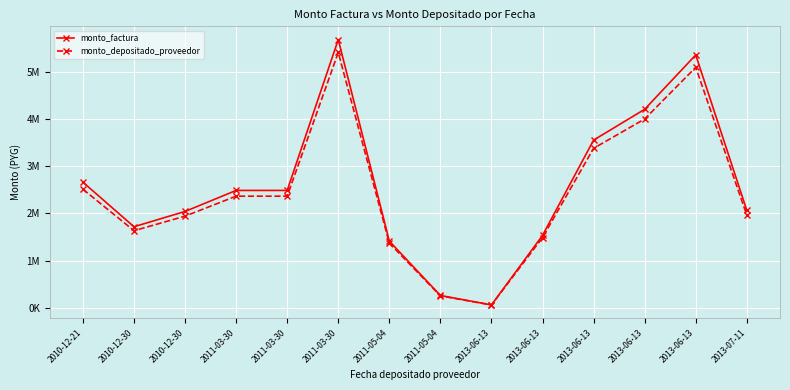

What is the average value of the monto_factura series?

2540425